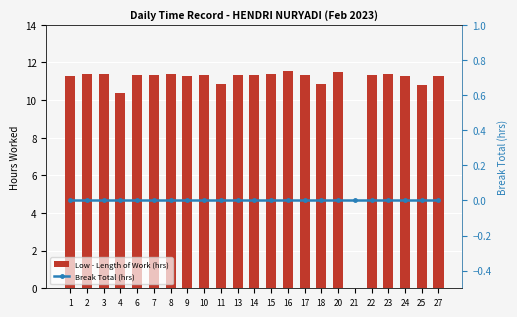

How many bars are there in each group?

2